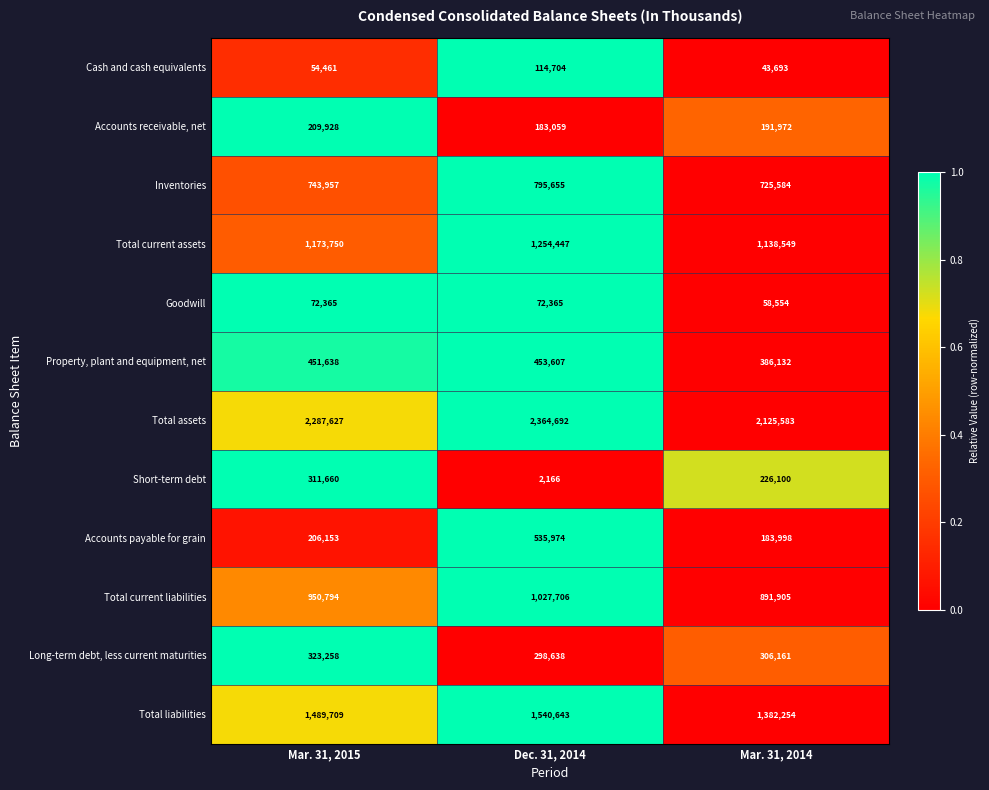

Which category has the highest value across all series?

Dec. 31, 2014